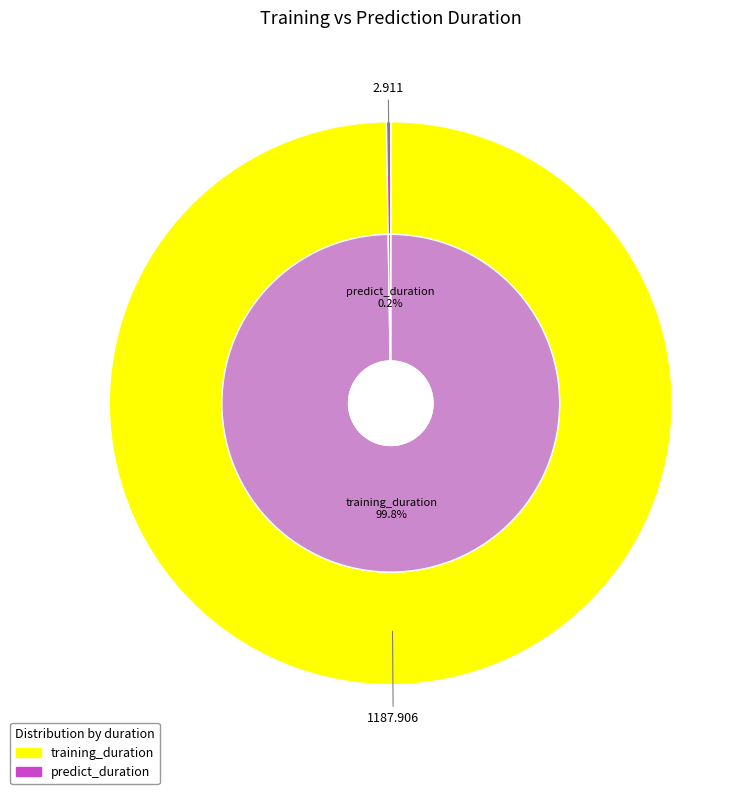

Is the sum of predict_duration and training_duration greater than half?

Yes